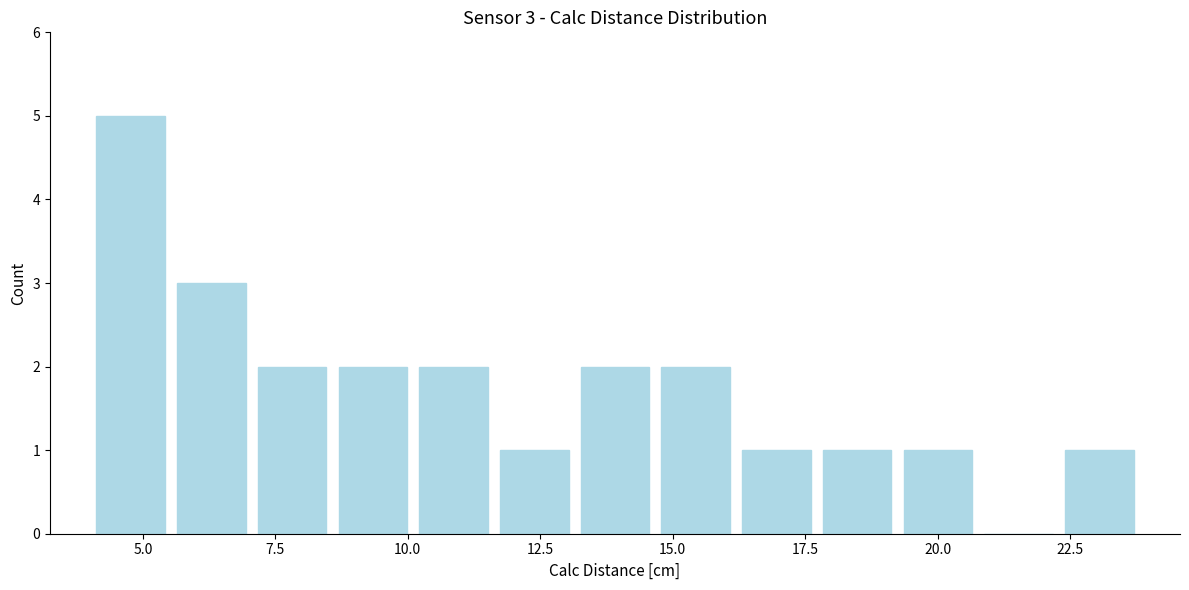

Read against the x-axis, roughly where is the centre of the tallest bar?

5.0